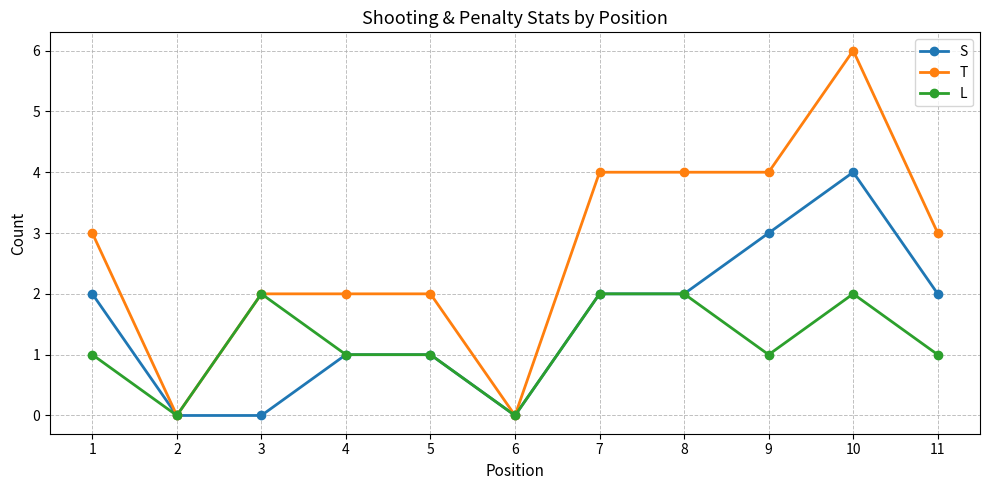

Rank the series by their maximum value, from lowest to highest.

L, S, T